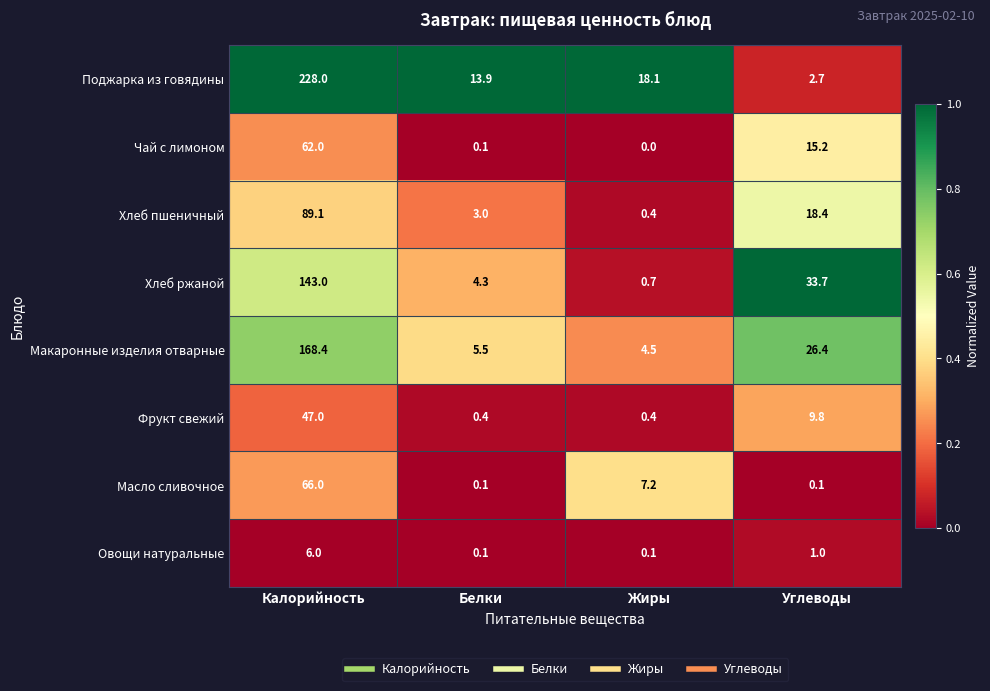

List the series in order of their peak value, highest first.

Поджарка из говядины, Макаронные изделия отварные, Хлеб ржаной, Хлеб пшеничный, Масло сливочное, Чай с лимоном, Фрукт свежий, Овощи натуральные